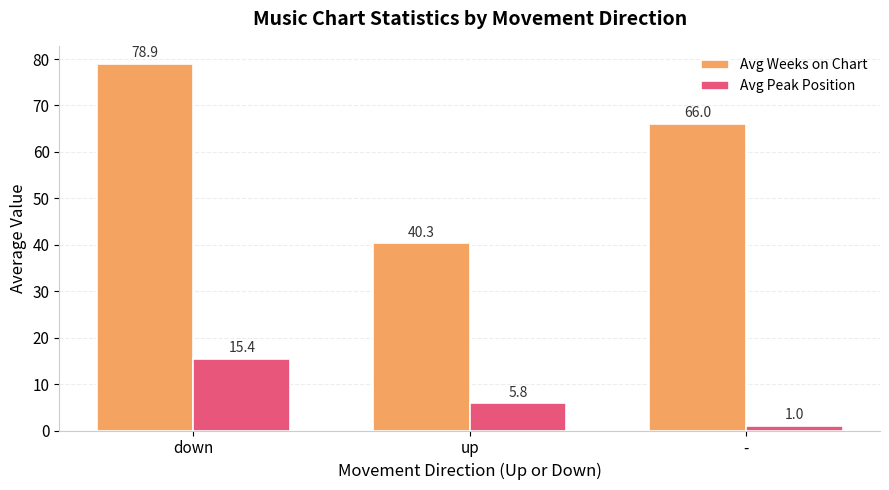

The Avg Peak Position series shows 8.5 at down. True or false?

False